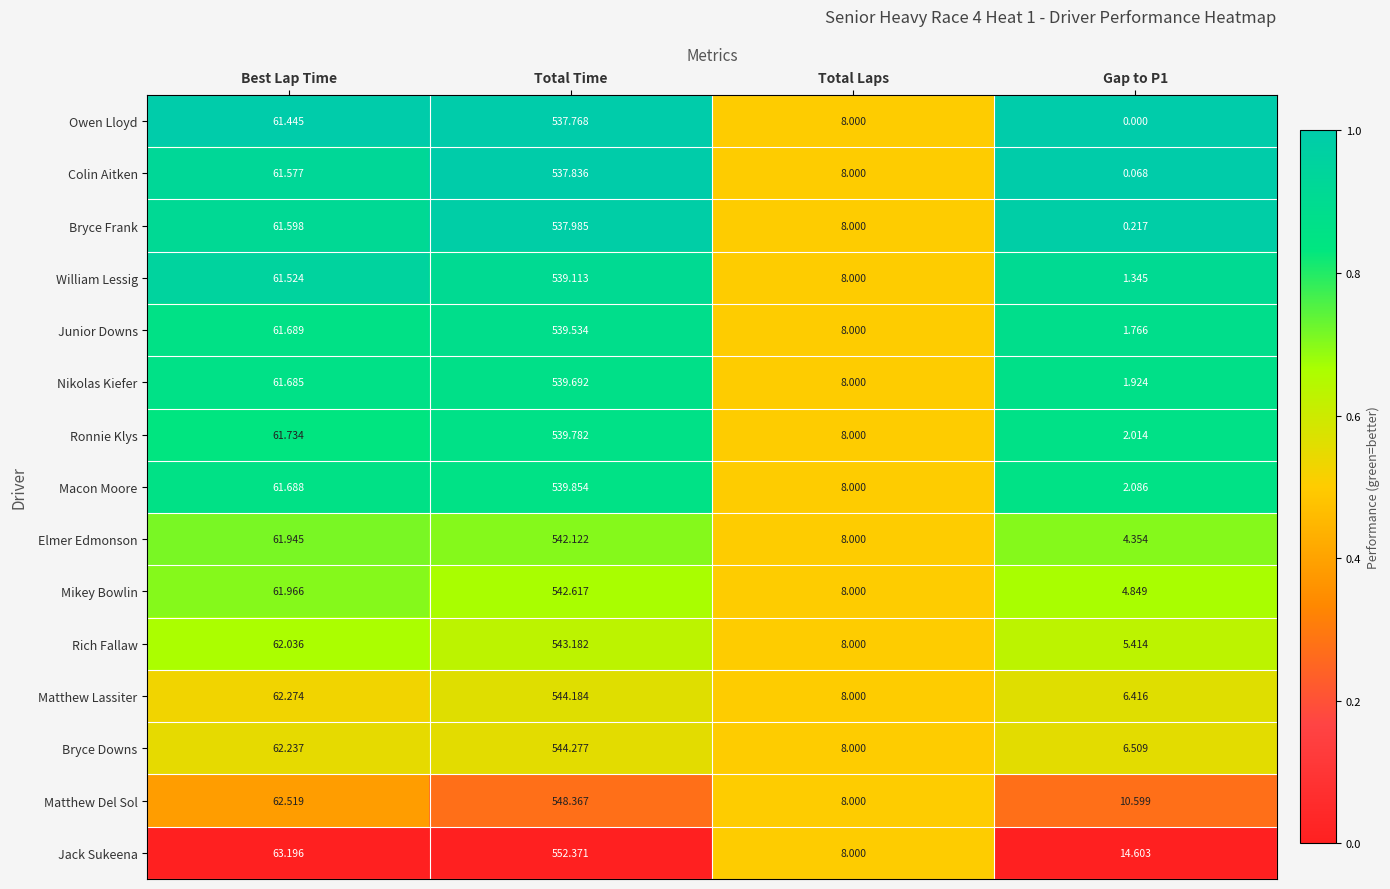

Which series has the largest range (max minus min)?

Jack Sukeena